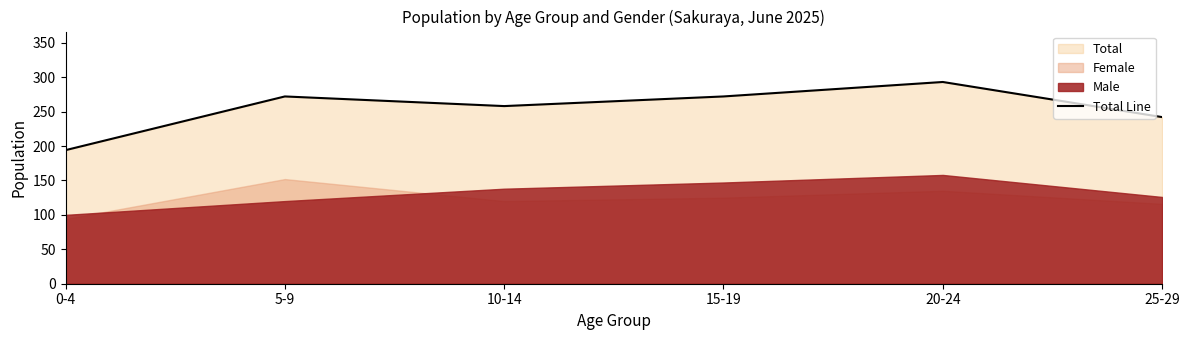

Rank the categories by value from lowest to highest.

0-4, 25-29, 10-14, 5-9, 15-19, 20-24